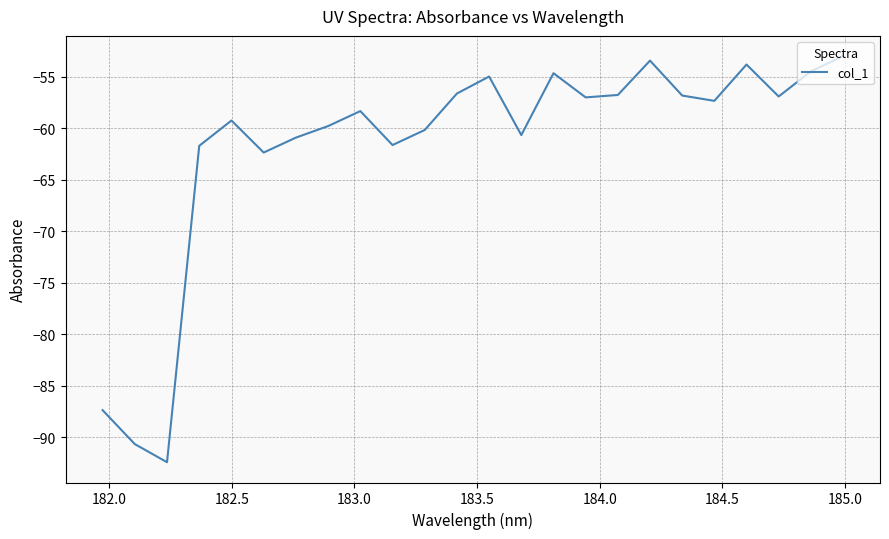

What is the greatest value displayed?

-53.0